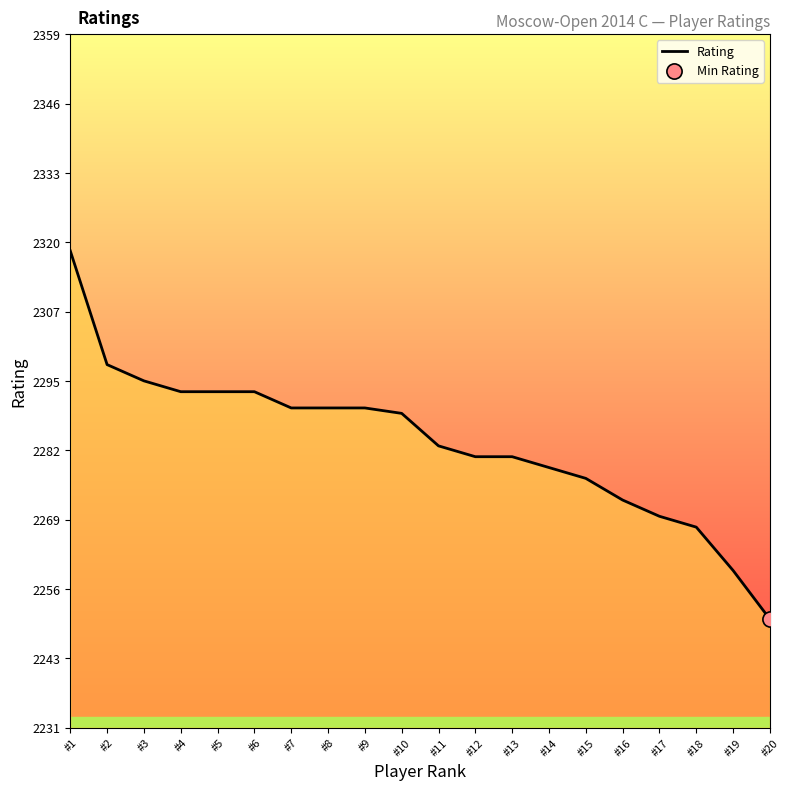

Which has a higher value, #17 or #18?

#17